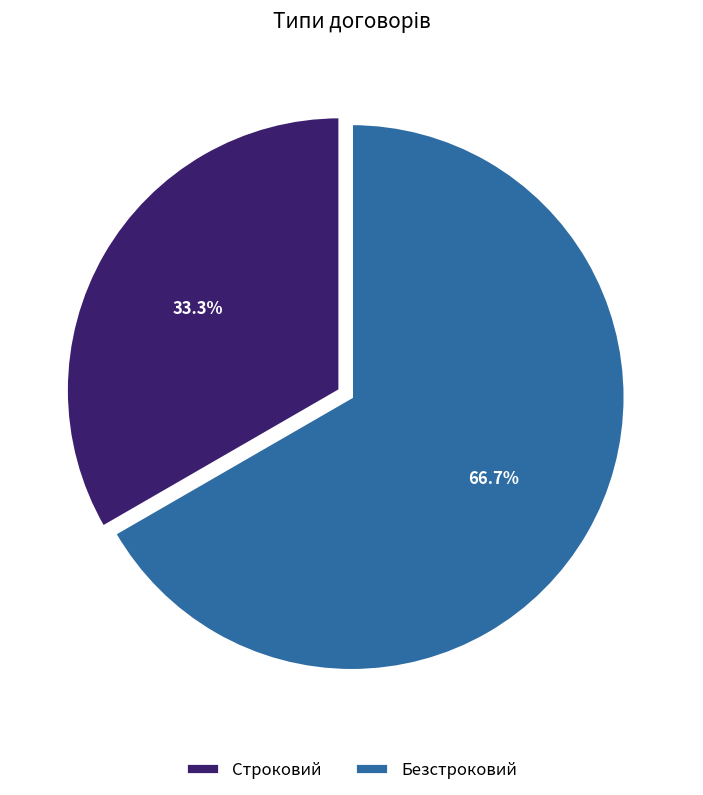

What is the smallest slice in the pie chart?

Строковий